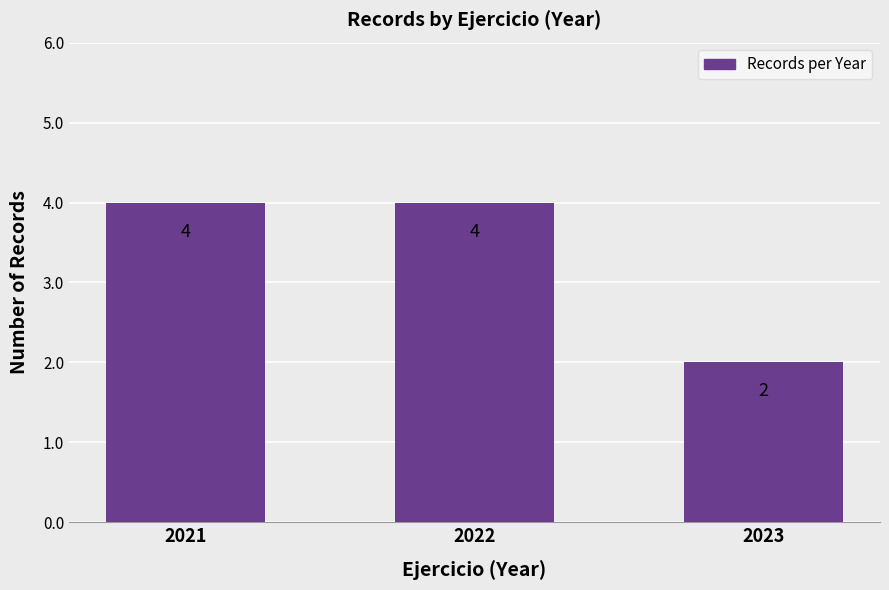

The chart shows a value of 2 at 2021. True or false?

False